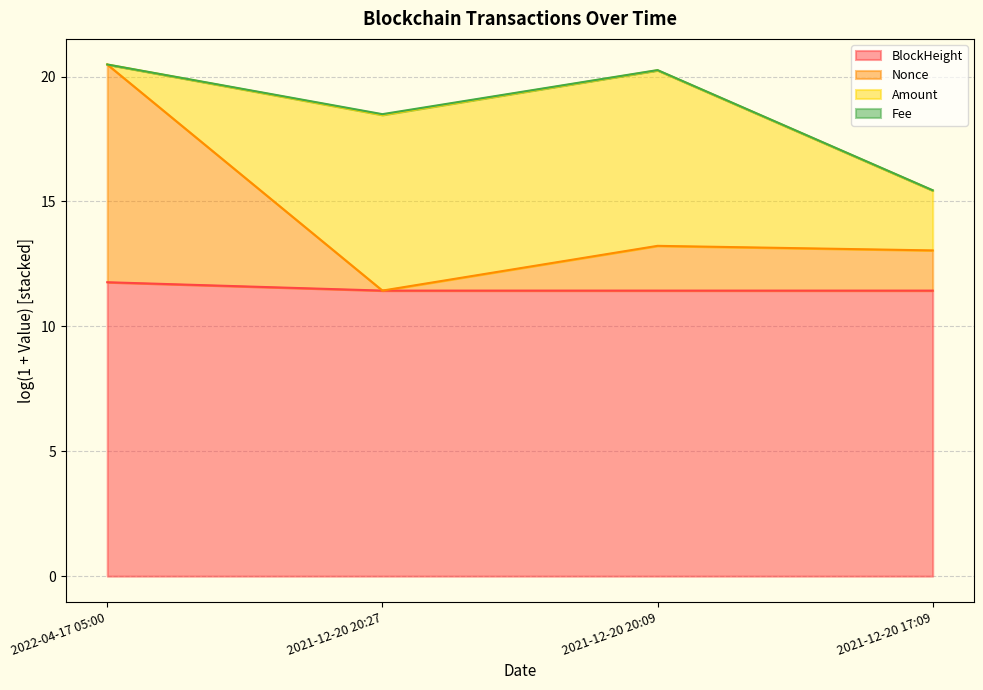

What is the total value across all series at 2021-12-20 20:27?

18.5